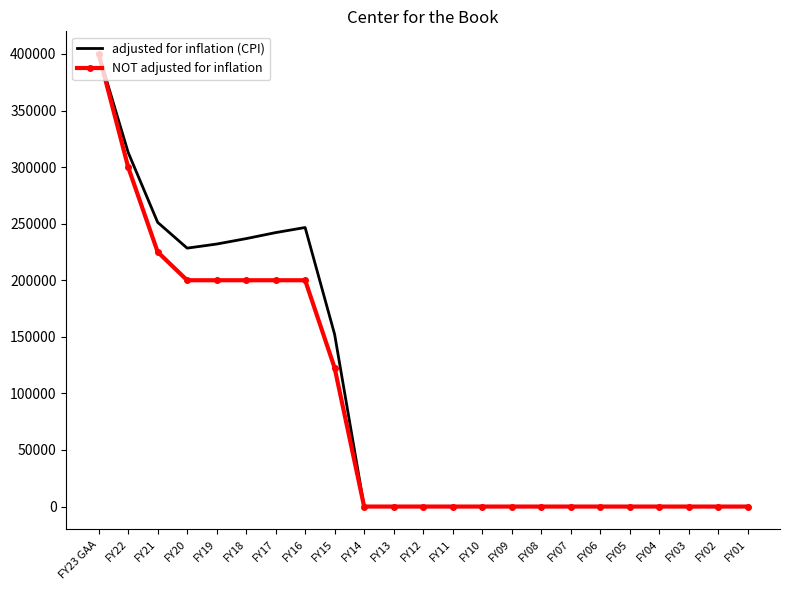

The value of NOT adjusted for inflation at FY16 is 200000. True or false?

True